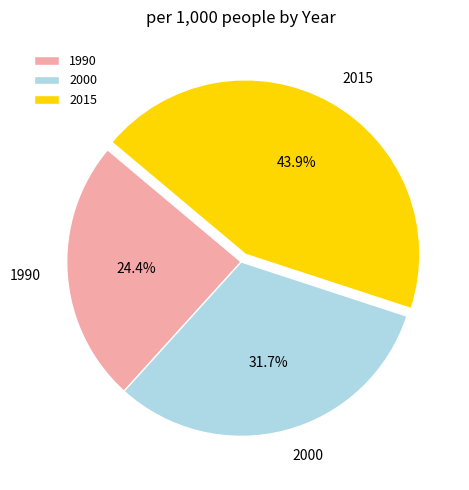

To the nearest percent, what portion does 2000 represent?

32%